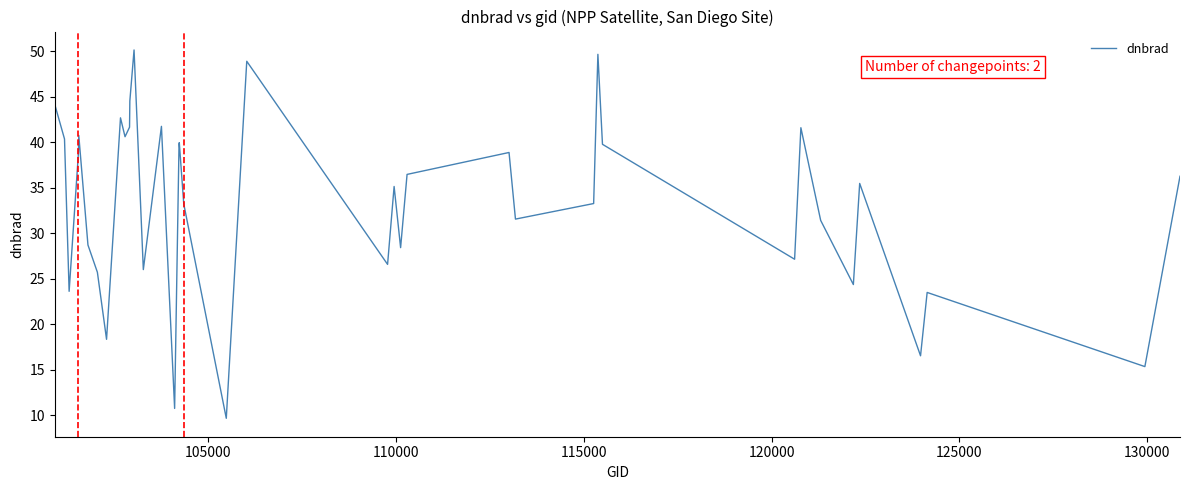

What is the greatest value displayed?

50.1